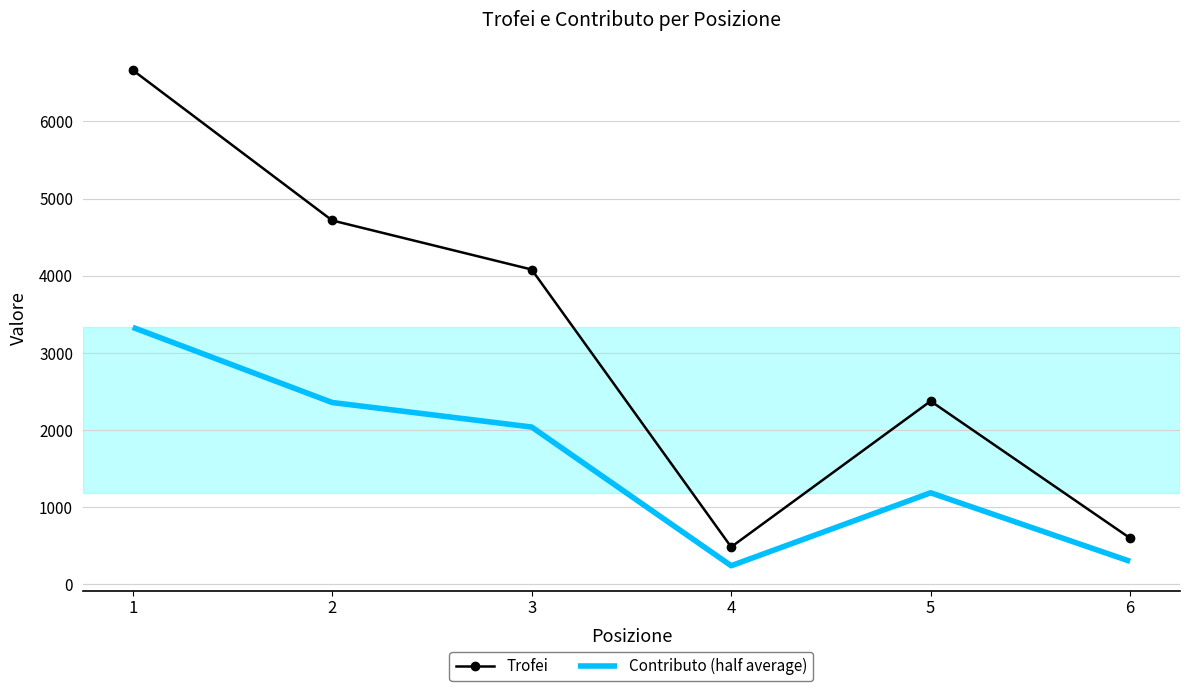

Reading right to left, extract all data points from this chart.

Trofei: 6=600	5=2376	4=486	3=4081	2=4717	1=6665
Contributo (half average): 6=300	5=1188	4=243	3=2040	2=2358	1=3332